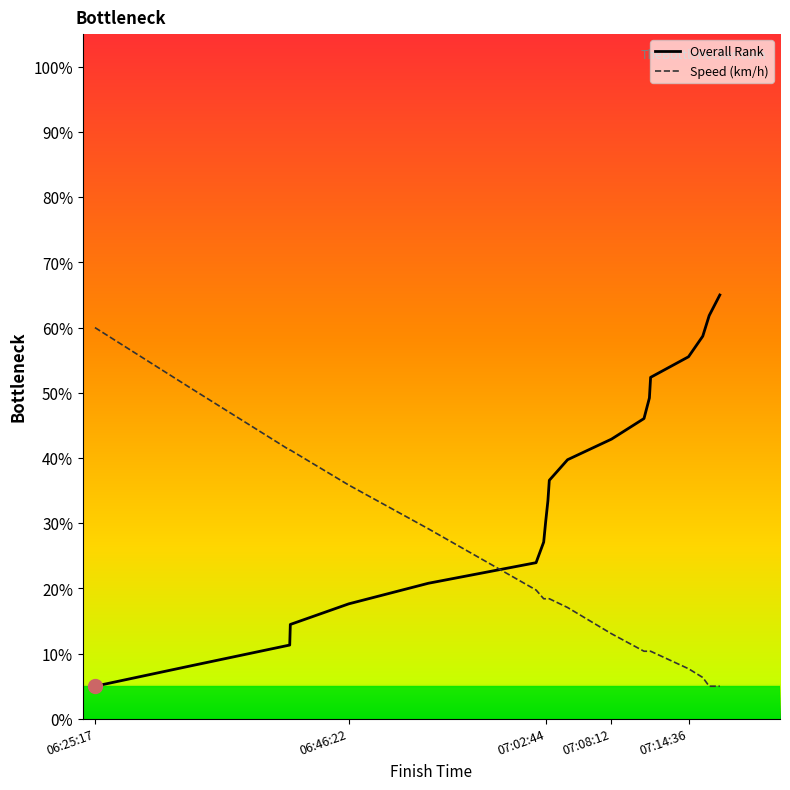

Rank the series by their maximum value, from highest to lowest.

Overall Rank, Speed (km/h)